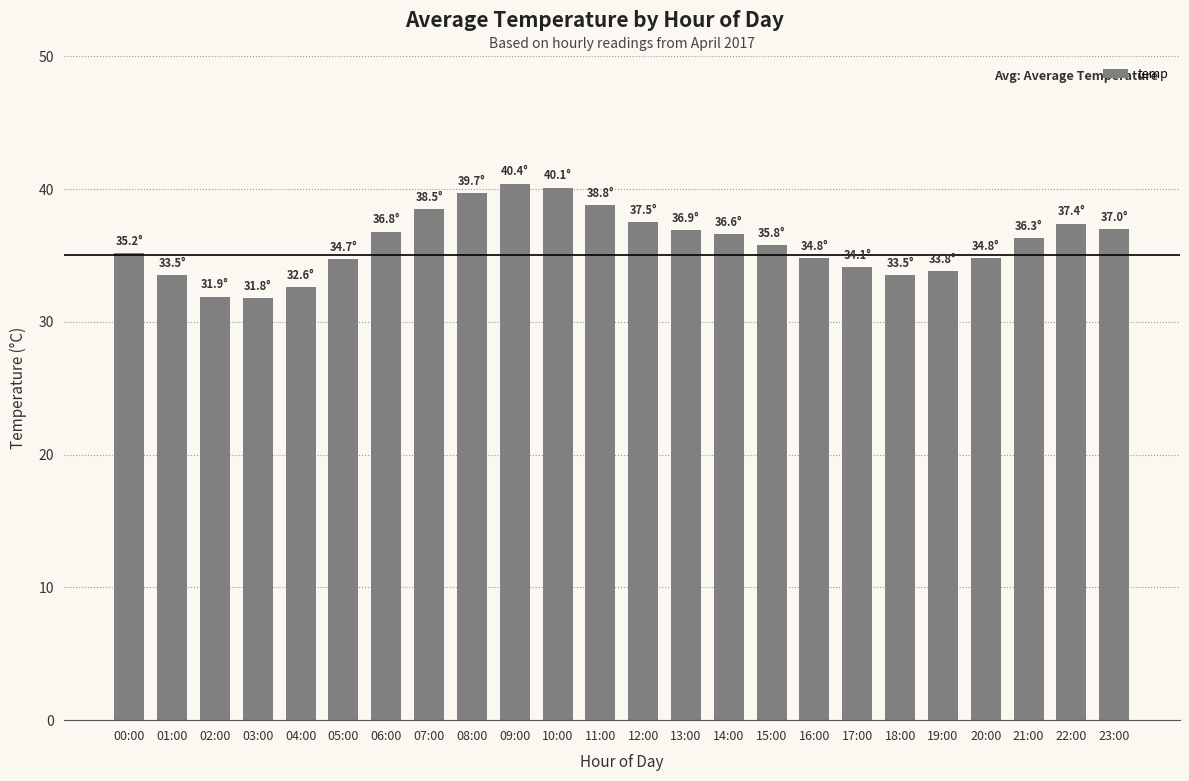

What is the value of the 21st bar from the left?

34.8